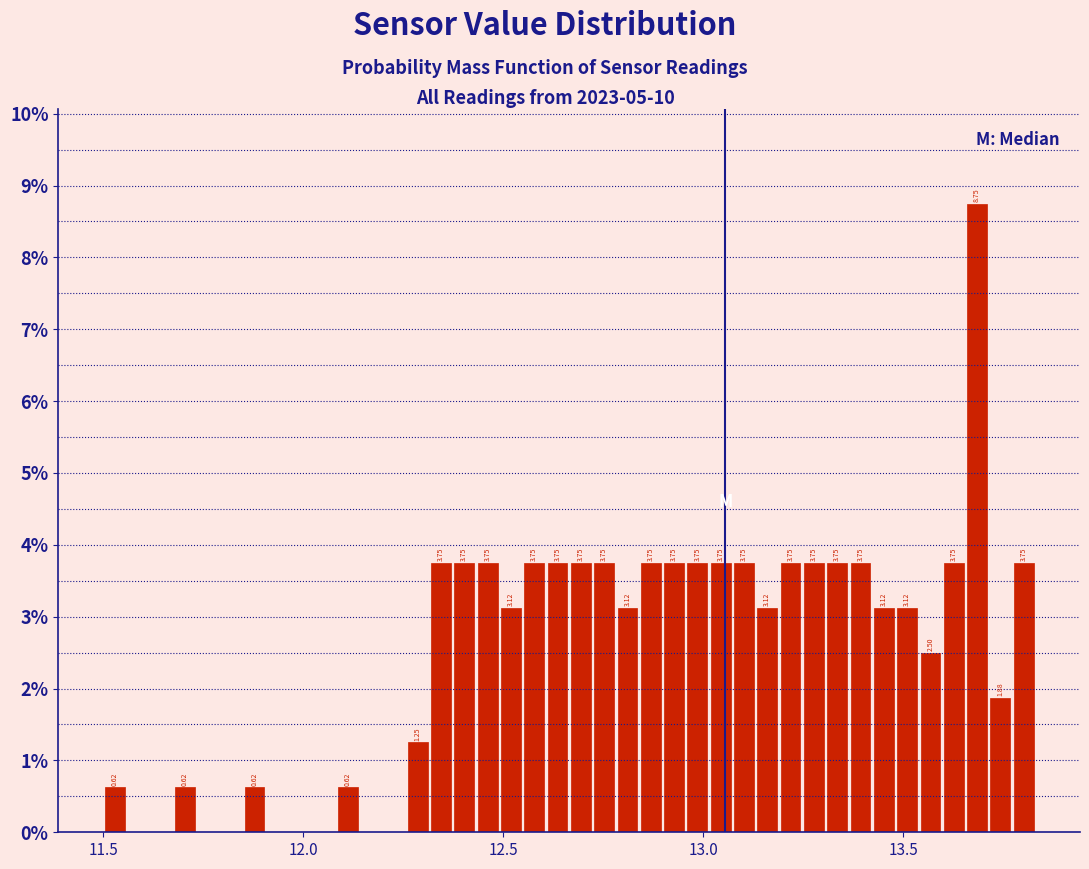

Read against the x-axis, roughly where is the centre of the tallest bar?

13.70